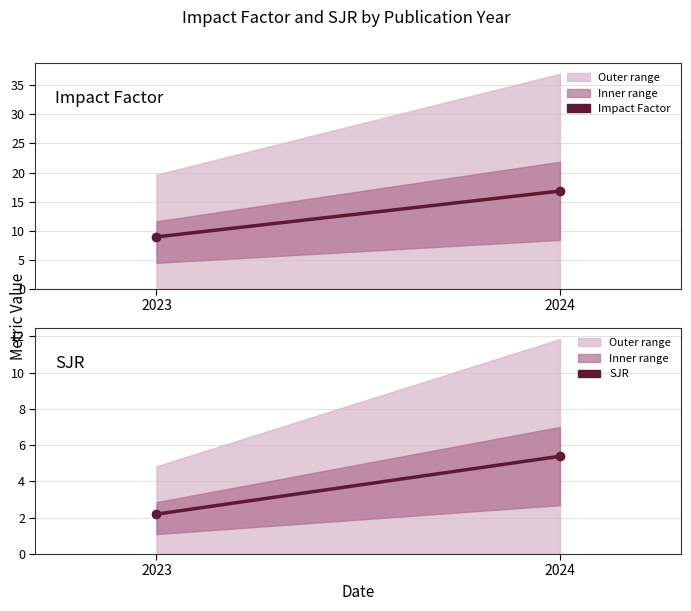

What is the sum of all Impact Factor values?

25.7